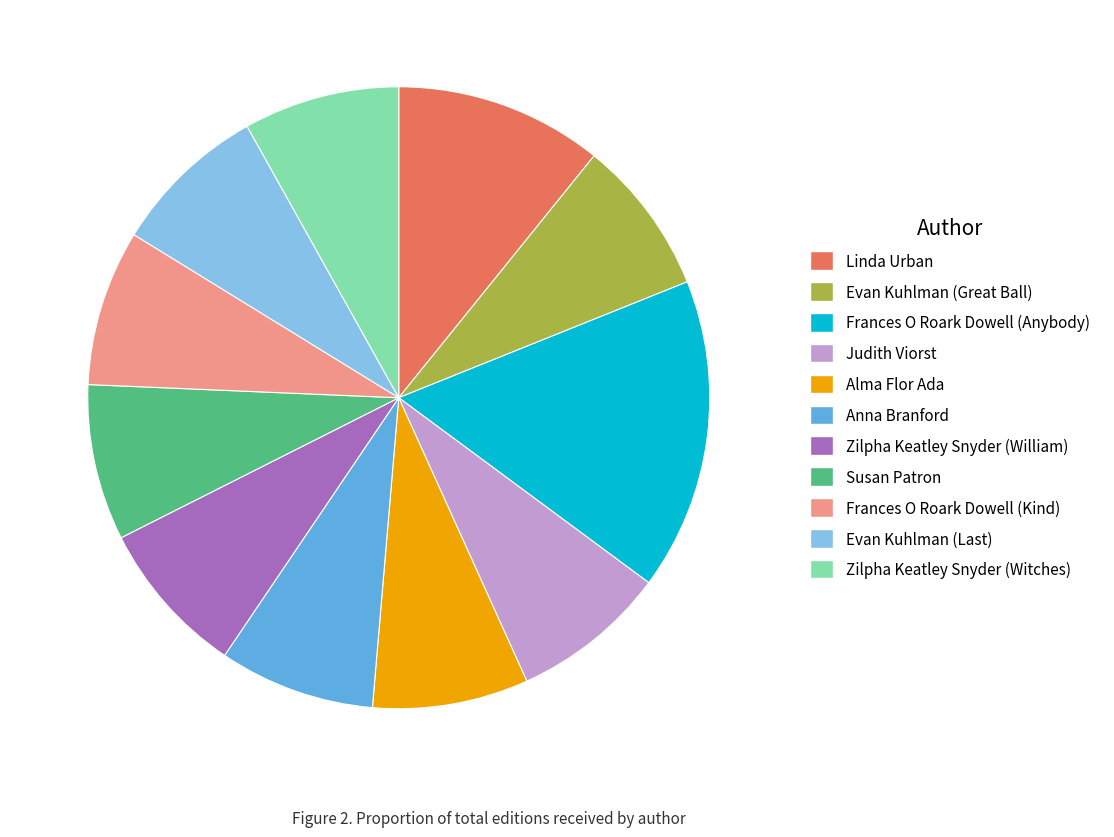

What is the ratio of the value at Judith Viorst to the value at Susan Patron?

1.0